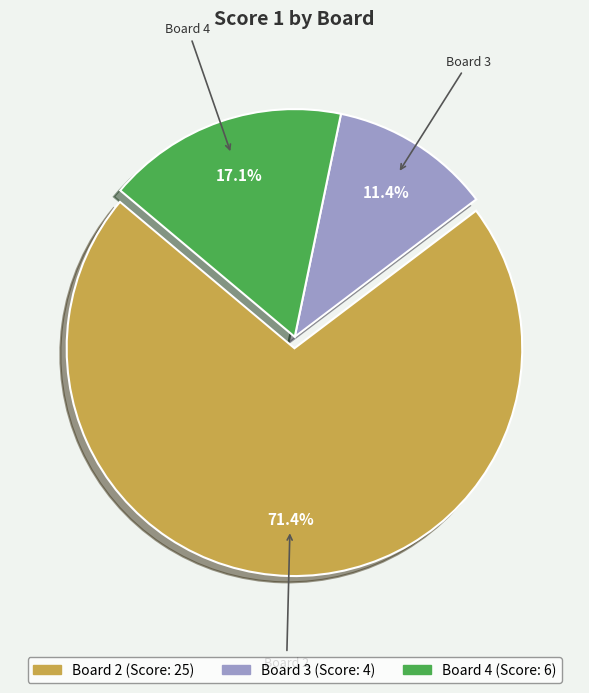

Does any single category account for the majority?

Yes